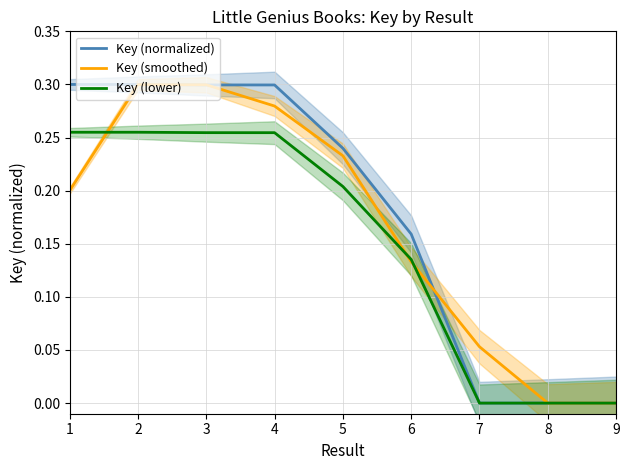

What is the value of the Key (smoothed) point at the 6th from the left?

0.1